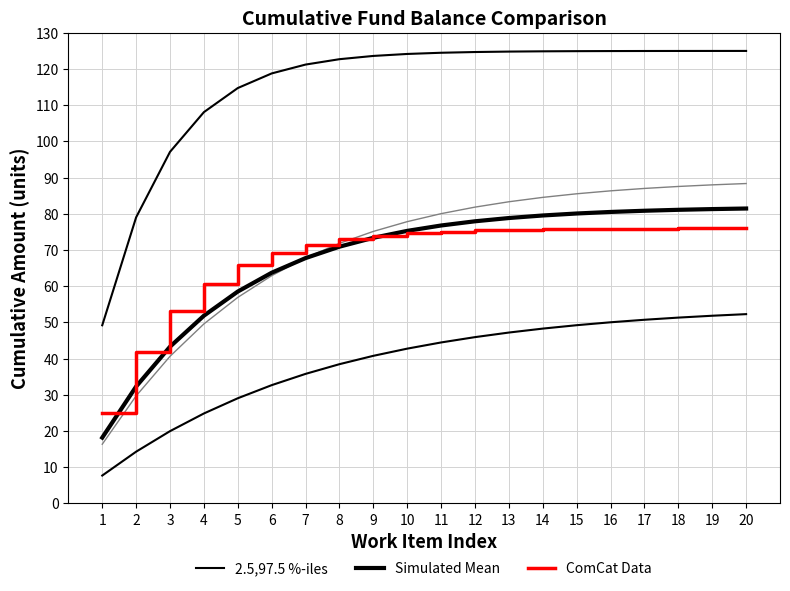

True or false: 2.5,97.5 %-iles has more than 1 interior local peaks.

False